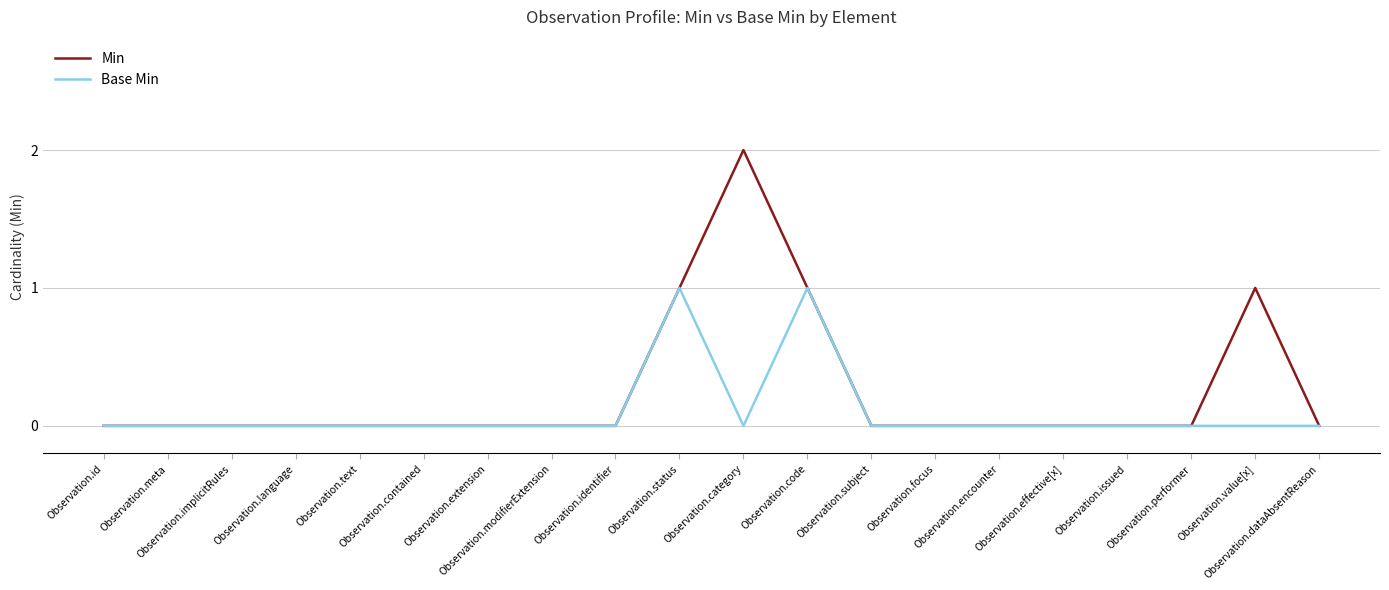

The Min series shows 1 at Observation.language. True or false?

False